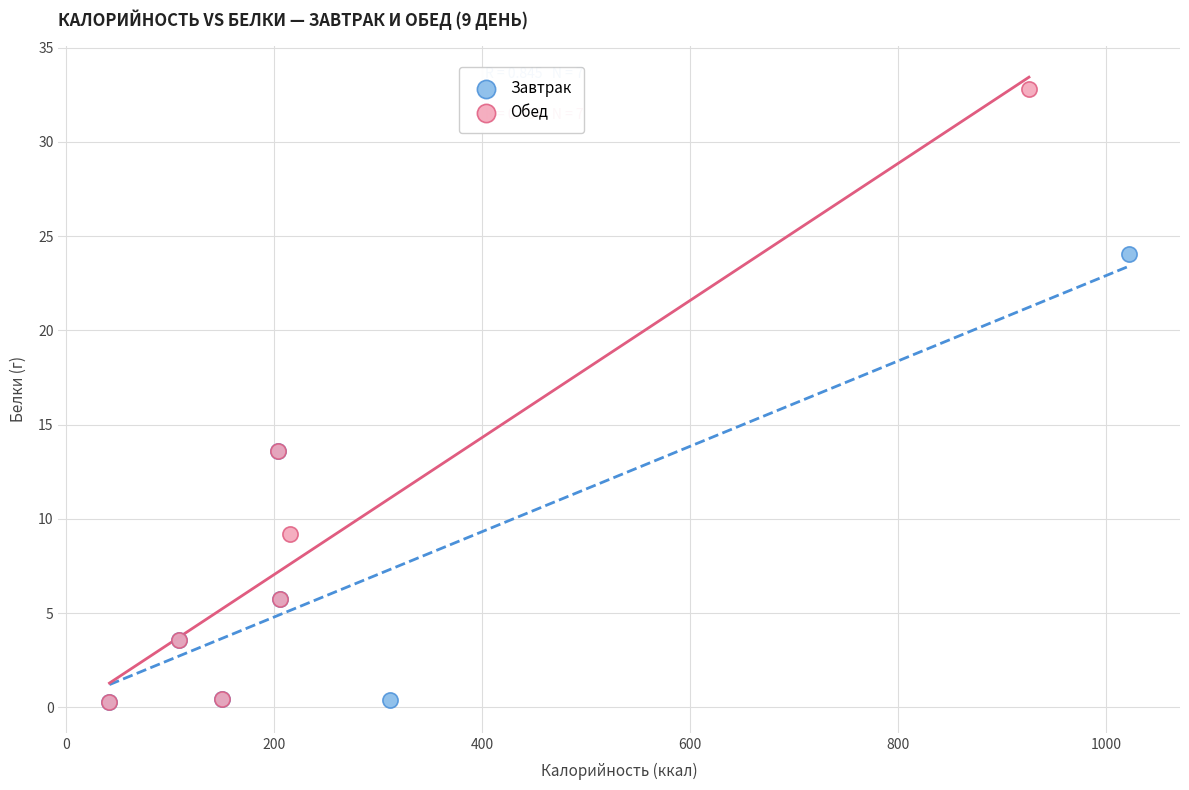

Which series contains the highest Y value?

Обед